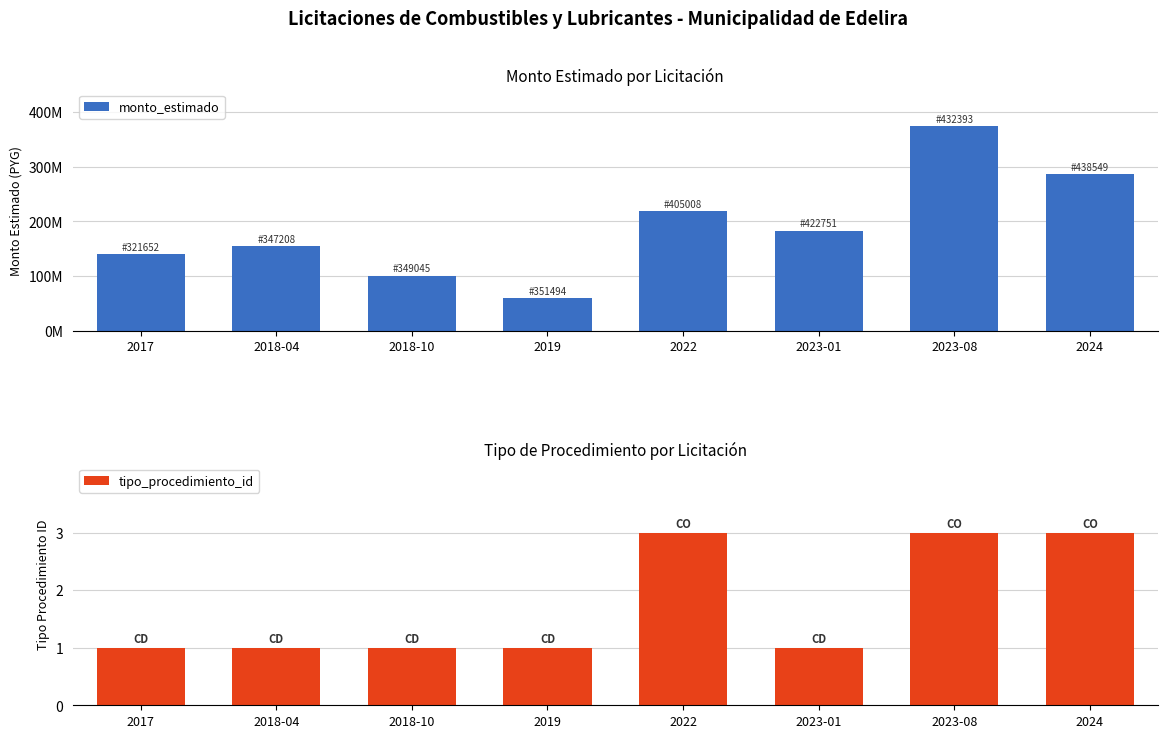

Which series has the largest total across all categories?

monto_estimado